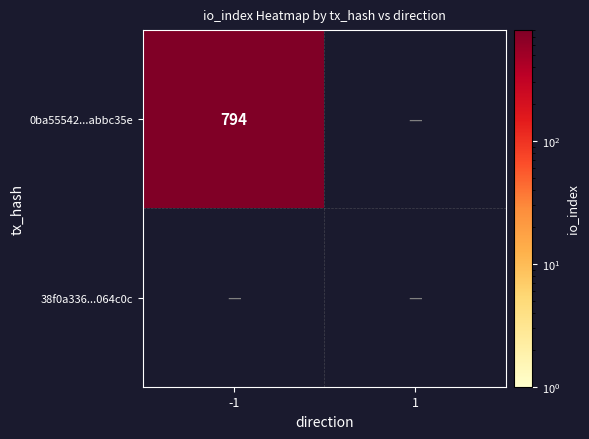

True or false: 0ba55542...abbc35e has a value of 1276 at -1.

False